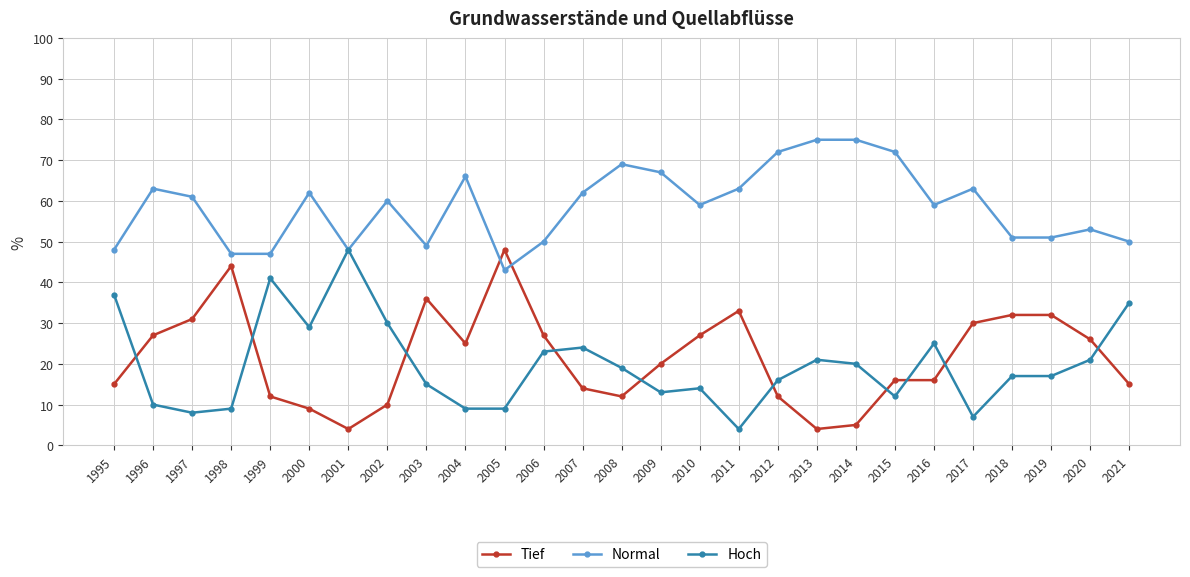

What is the sum of the Tief values at 2016 and 2018?

48